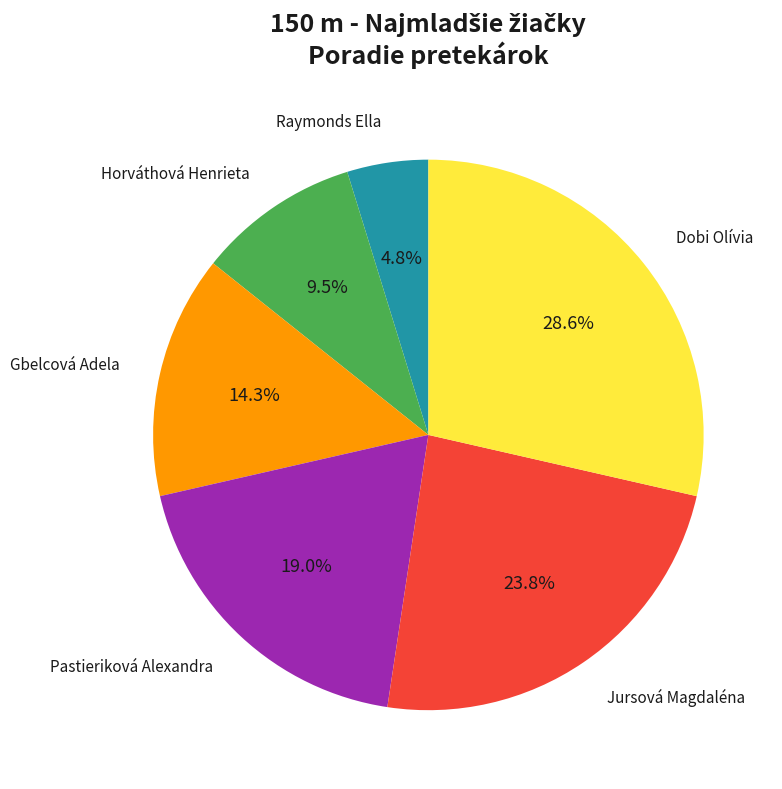

Is there a majority slice in this chart?

No